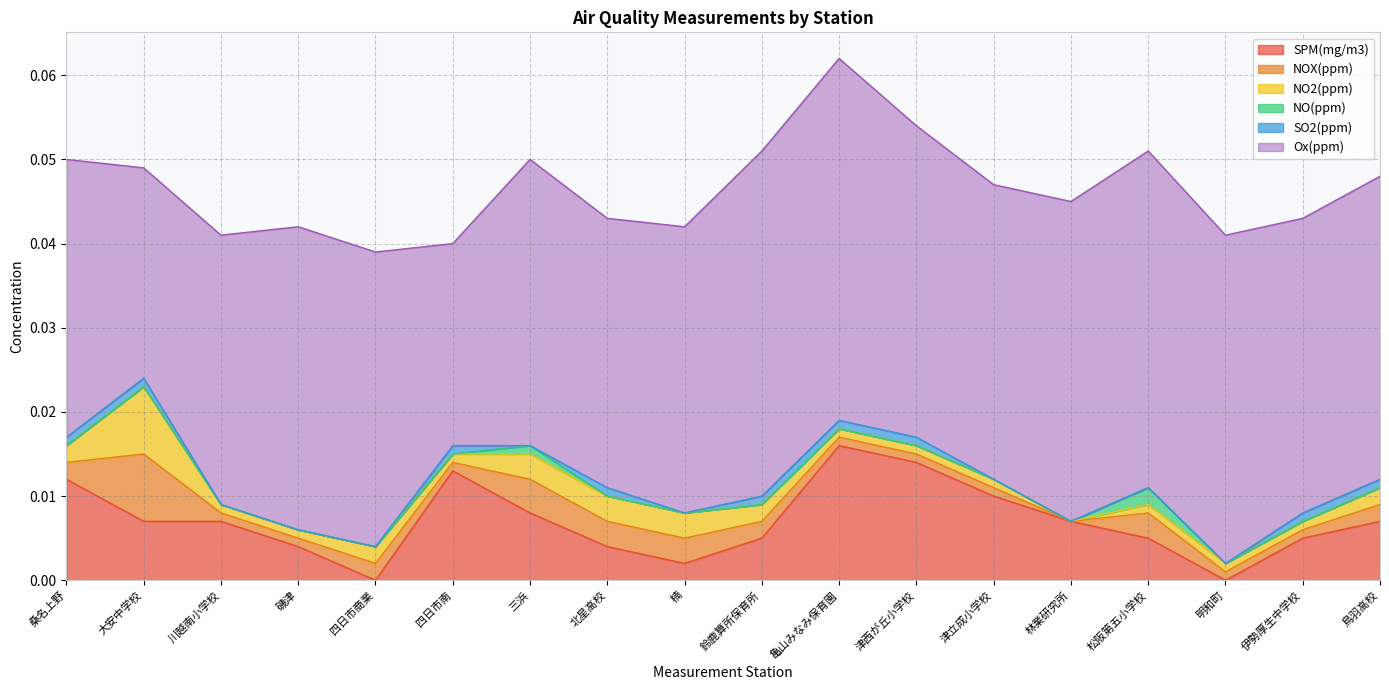

How many values in the NO(ppm) series exceed 0?

2